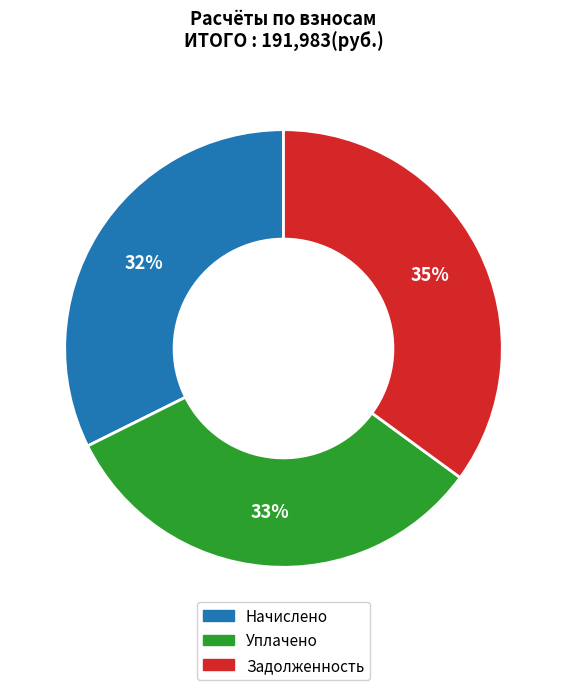

Does any single category account for the majority?

No